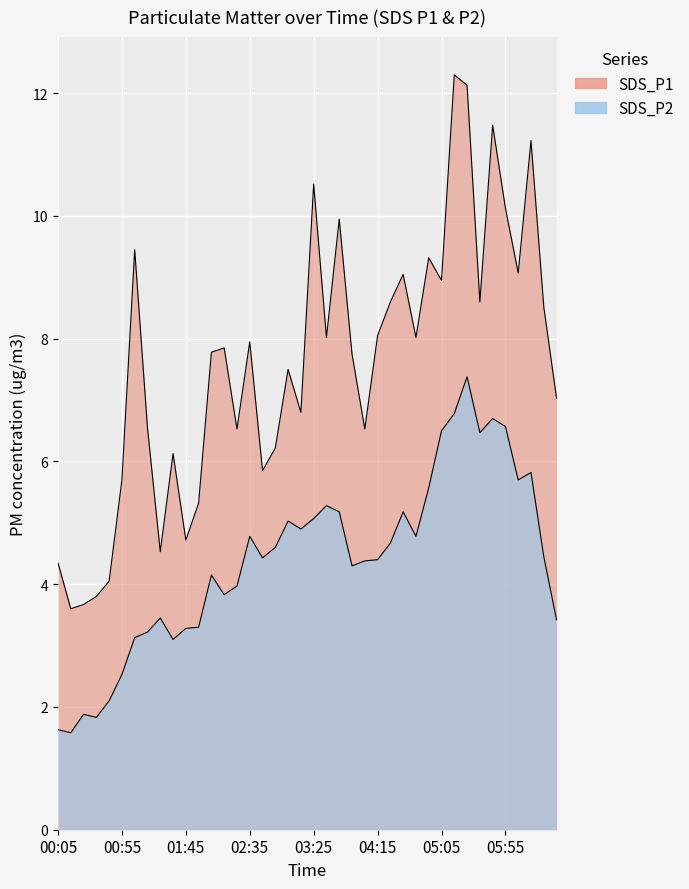

The SDS_P1 series shows 15.4 at 04:55. True or false?

False